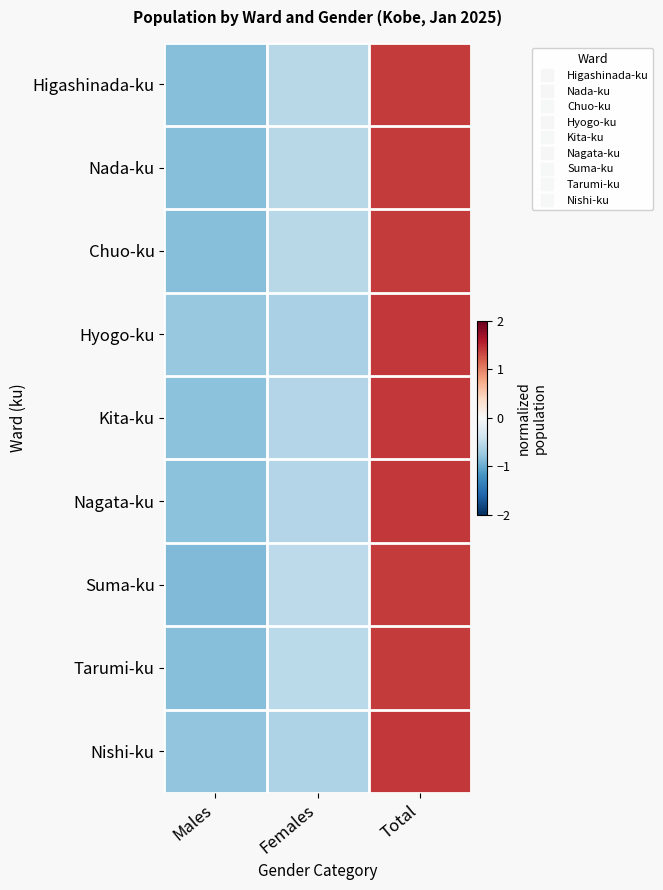

Count the number of data series in this chart.

9